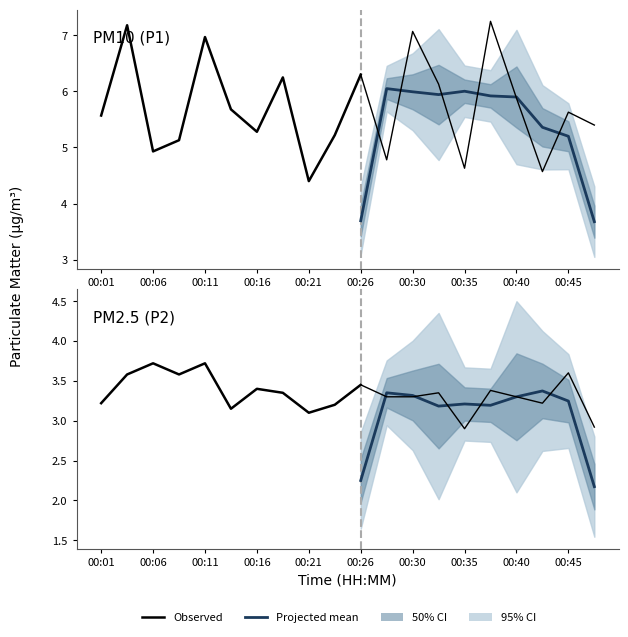

Where is the first local minimum for P1?

00:06